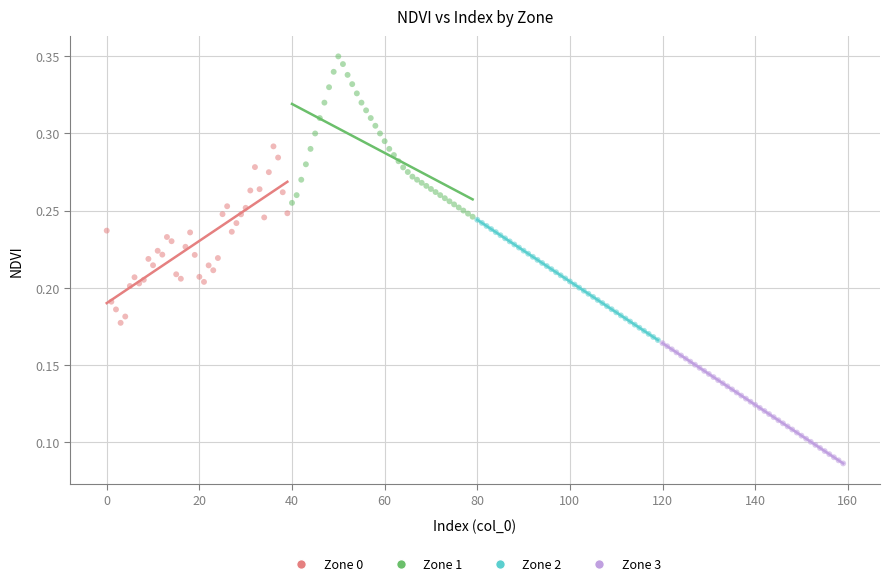

Which series contains the highest Y value?

Zone 1